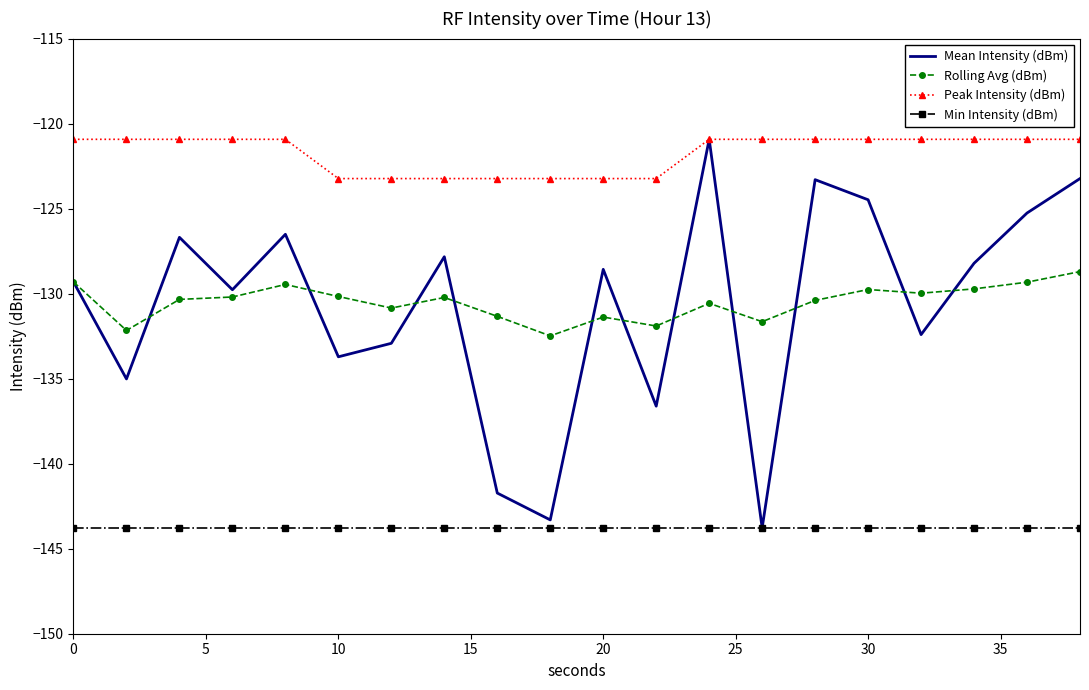

True or false: Peak Intensity (dBm) and Min Intensity (dBm) cross at least once.

False